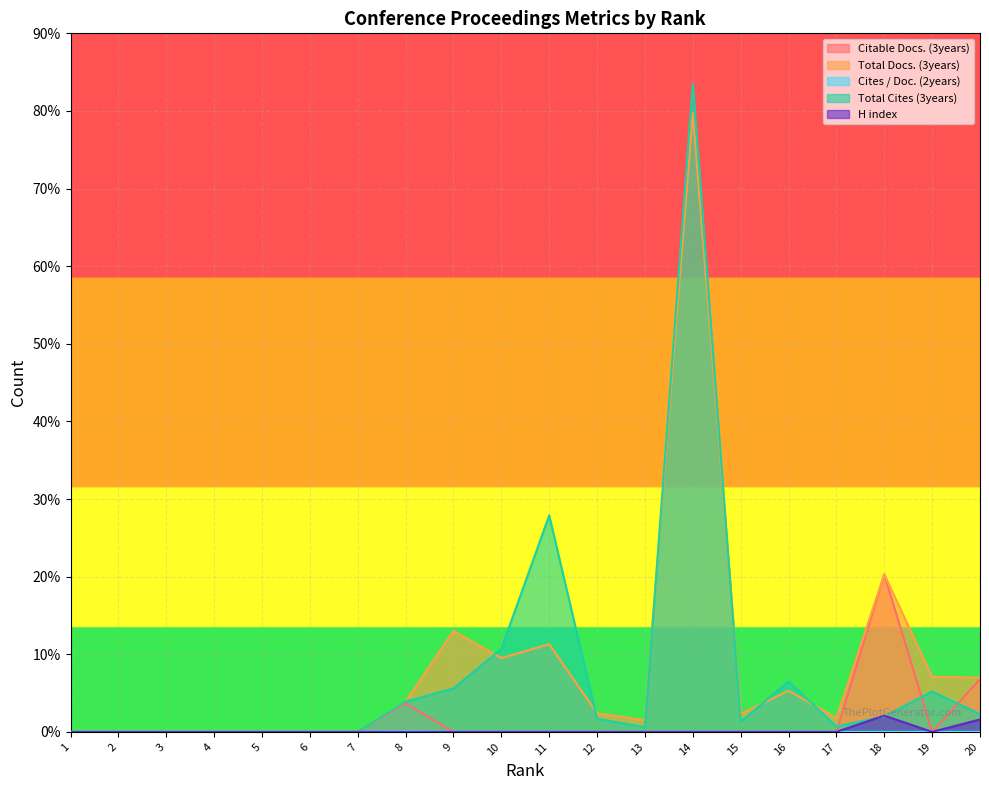

True or false: Cites / Doc. (2years) and Total Cites (3years) cross at least once.

False